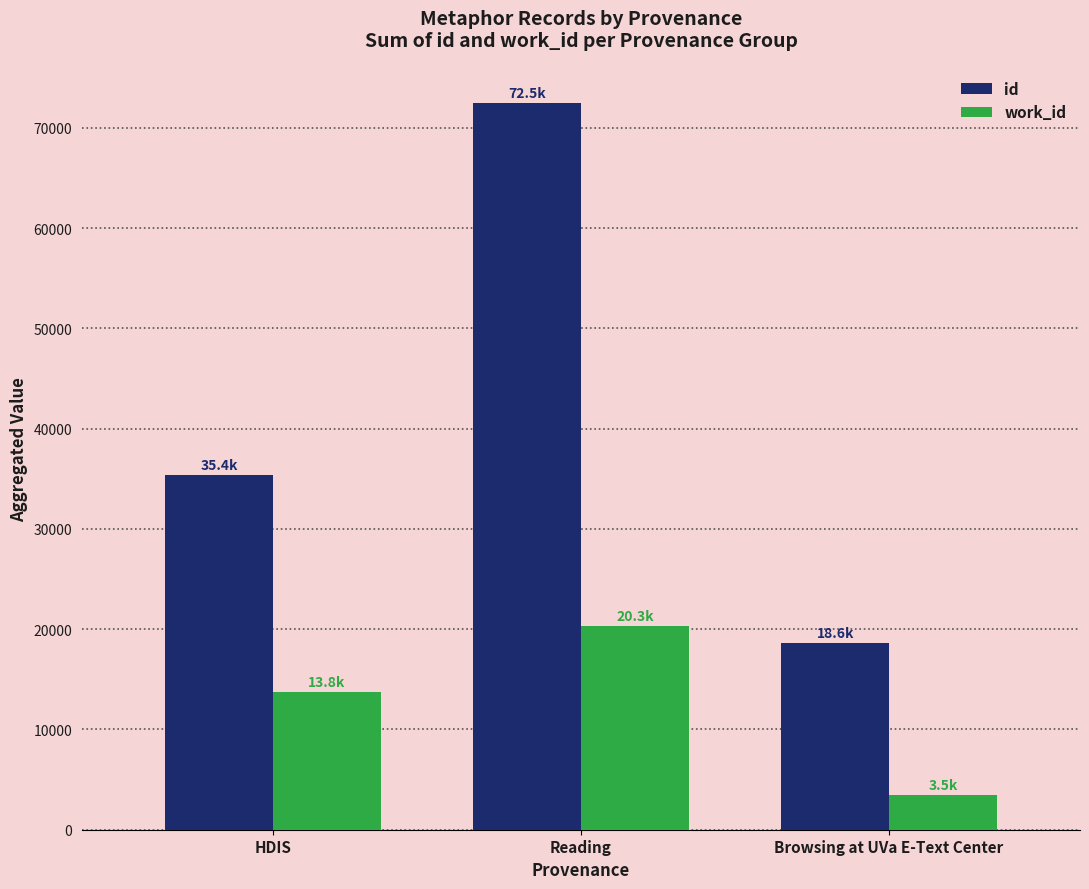

At Browsing at UVa E-Text Center, list the series in order from smallest to largest.

work_id, id